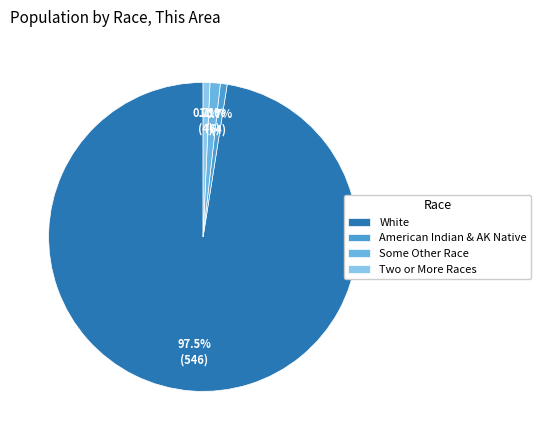

Which slice represents more than half of the pie?

White